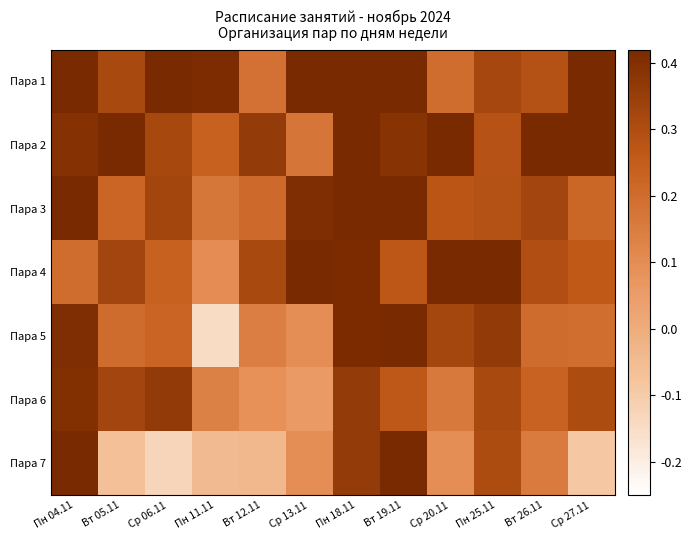

At which category is the sum across all series the highest?

Пн 18.11